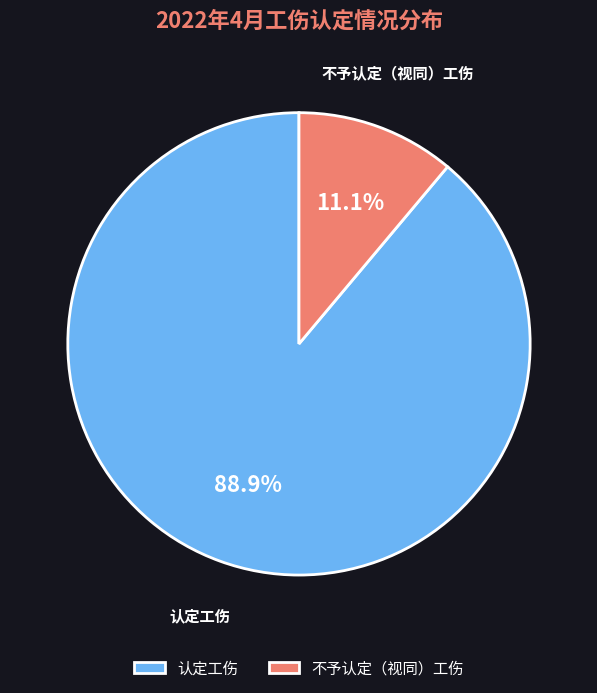

Which category has the smallest portion of the pie?

不予认定（视同）工伤